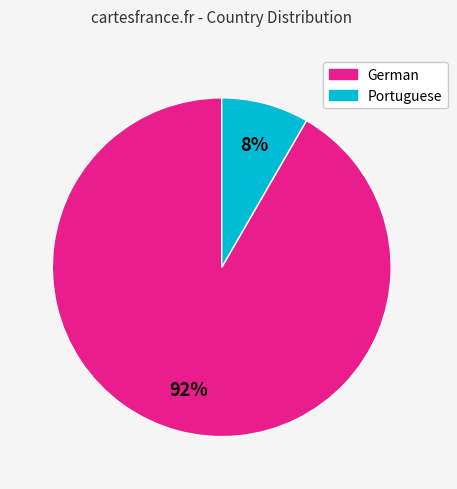

How many slices are in this pie chart?

2